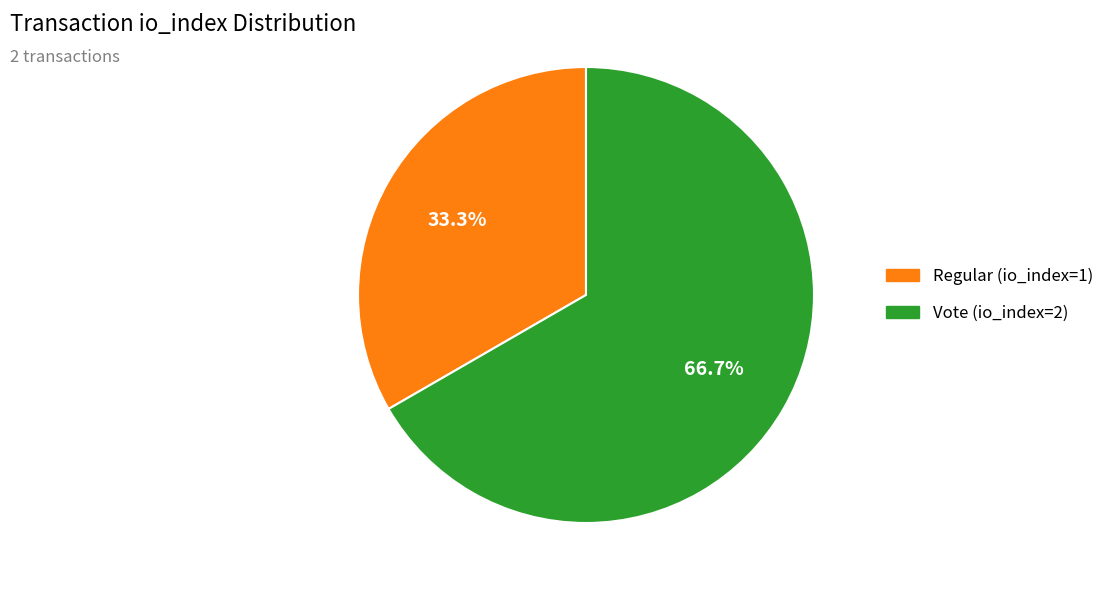

Rank the categories by value from highest to lowest.

Vote (io_index=2), Regular (io_index=1)